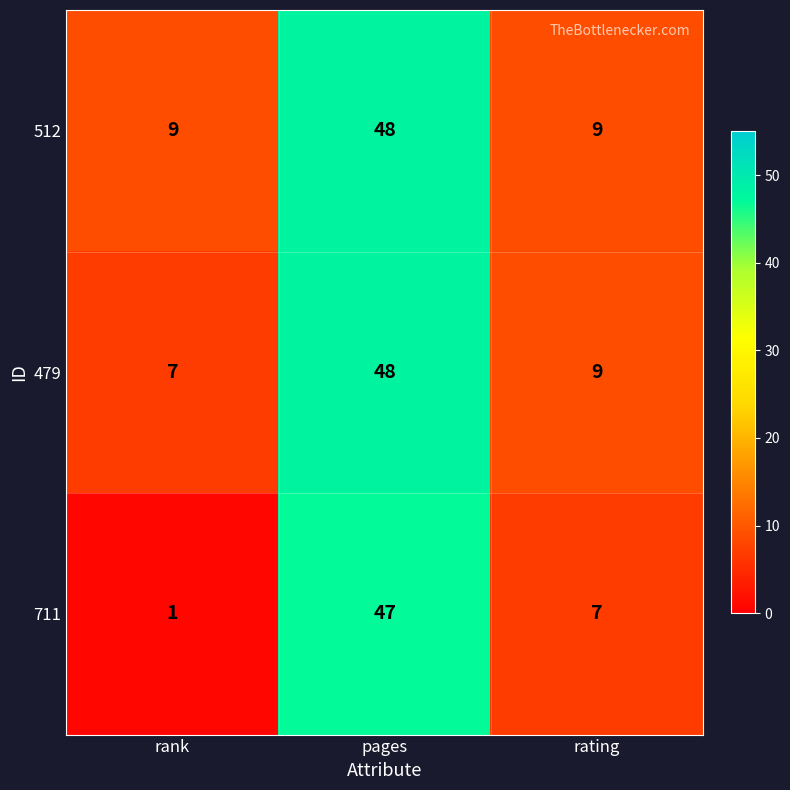

What is the difference between the maximum and minimum values in the 479 series?

41